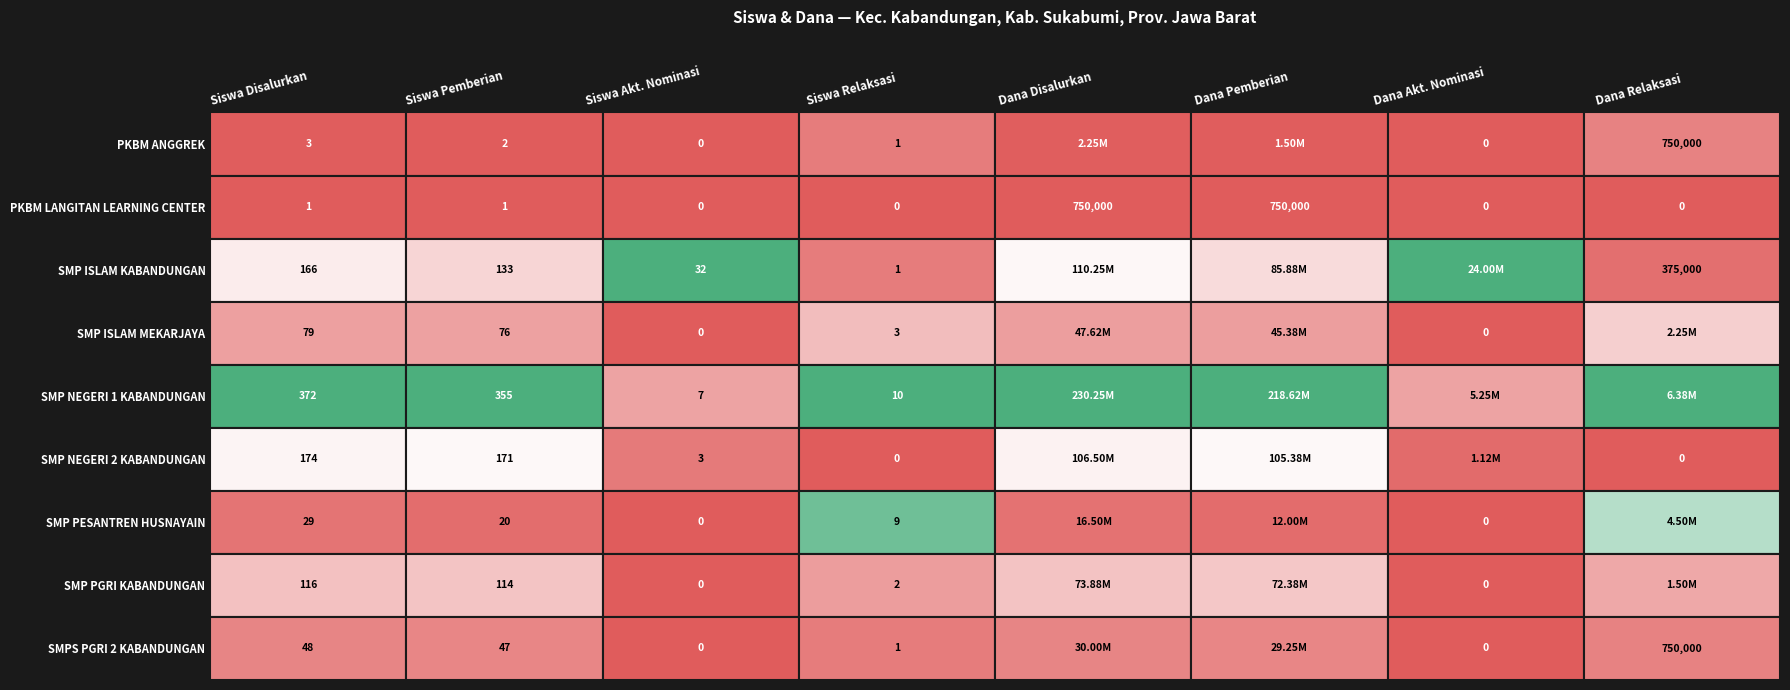

At 1, list the series in order from smallest to largest.

PKBM LANGITAN LEARNING CENTER, PKBM ANGGREK, SMP PESANTREN HUSNAYAIN, SMPS PGRI 2 KABANDUNGAN, SMP ISLAM MEKARJAYA, SMP PGRI KABANDUNGAN, SMP ISLAM KABANDUNGAN, SMP NEGERI 2 KABANDUNGAN, SMP NEGERI 1 KABANDUNGAN